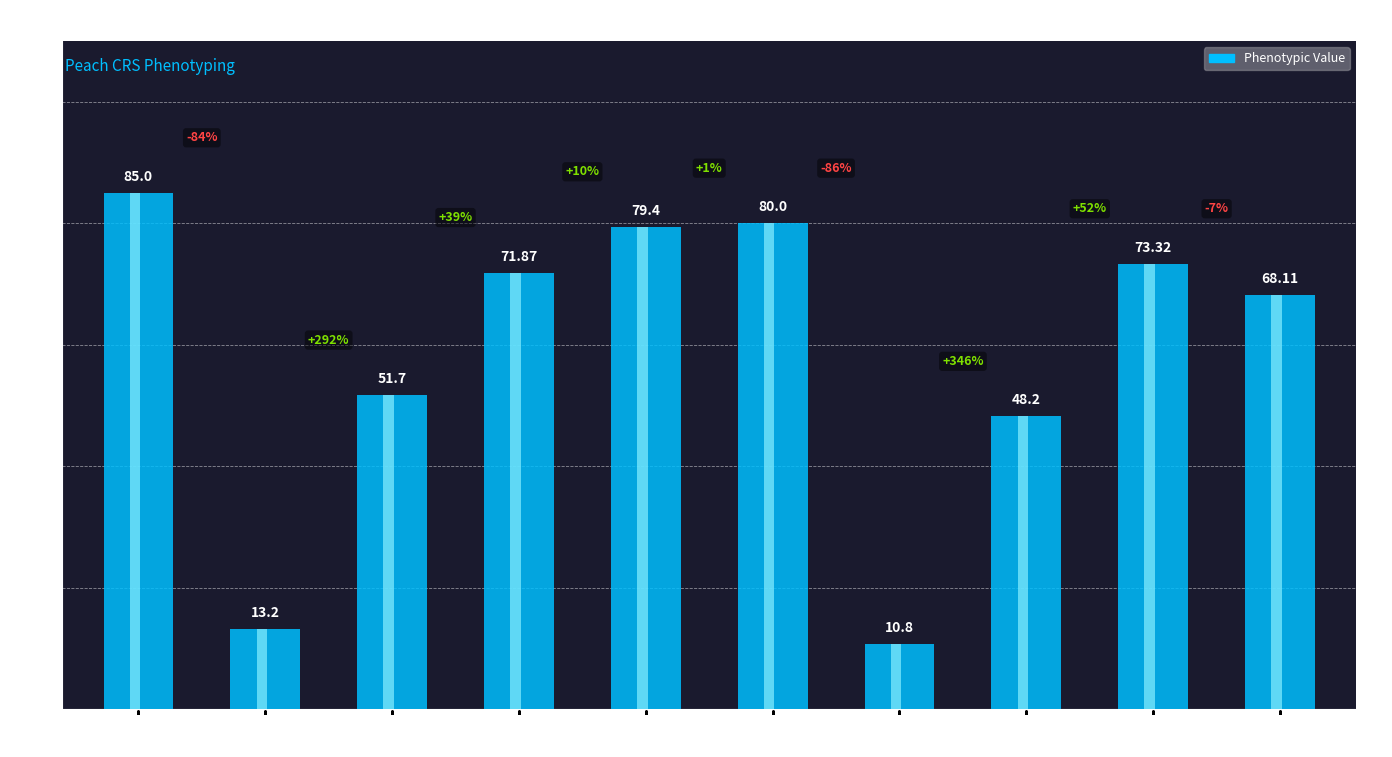

What is the difference between the maximum and second lowest values?

71.8